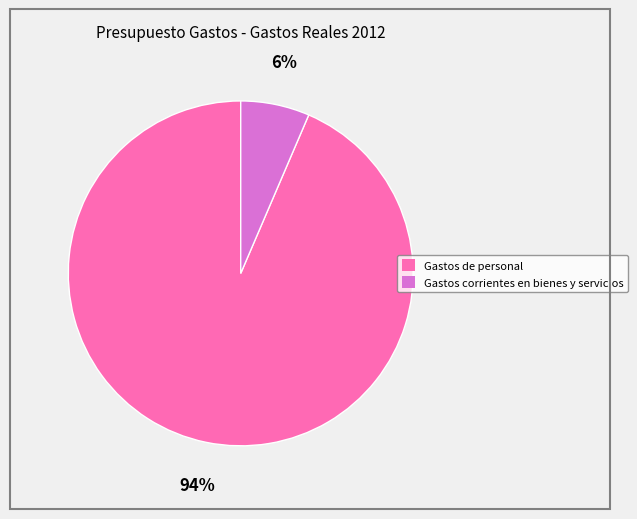

How many segments does this pie chart have?

2